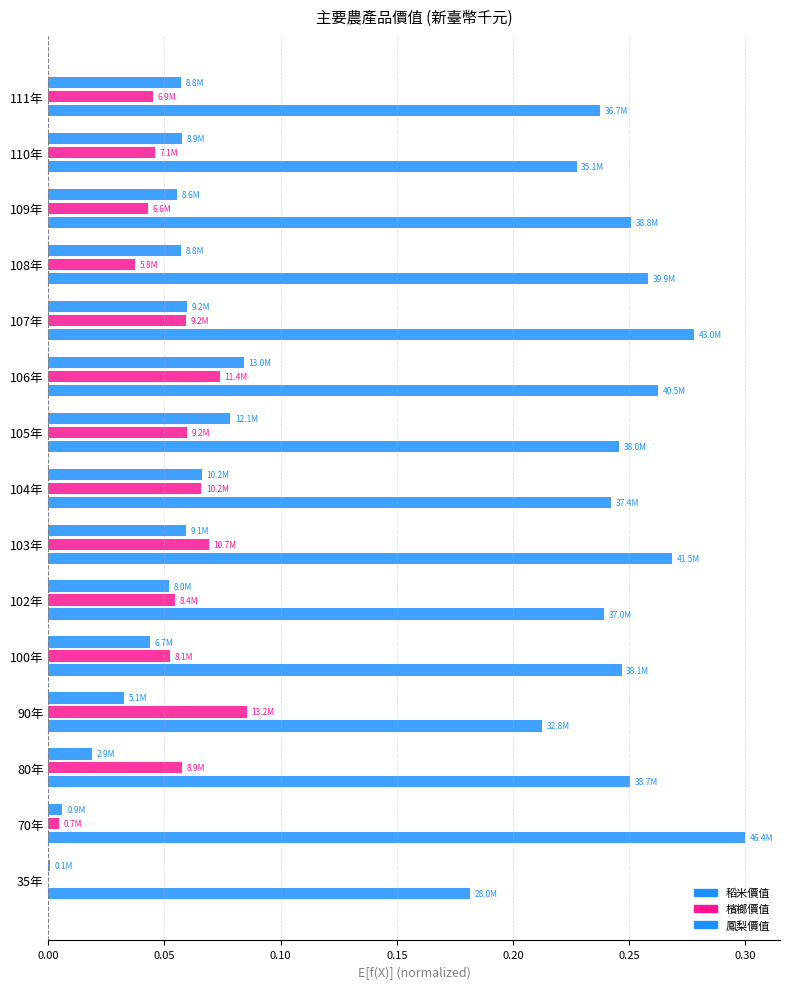

Count the number of data series in this chart.

3